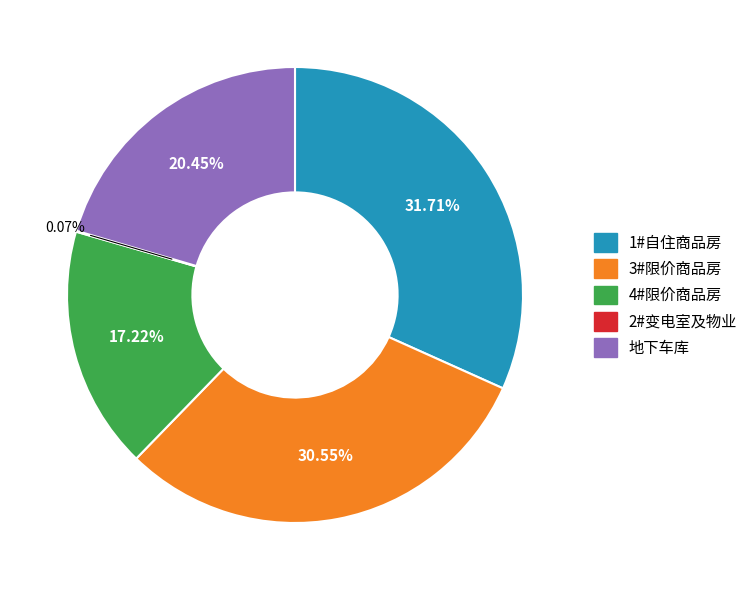

What percentage is the 3#限价商品房 slice, to the nearest percent?

31%